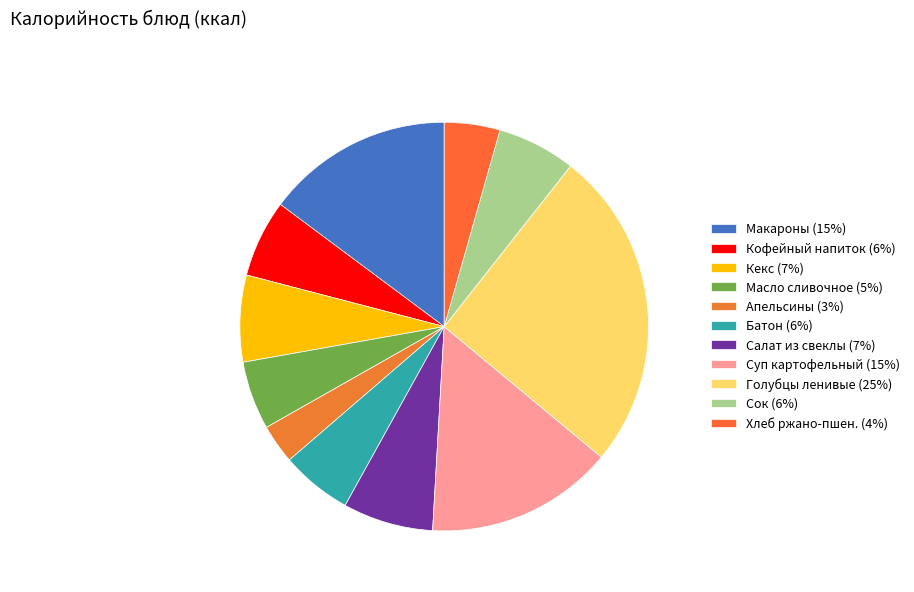

Which slice is the smallest?

Апельсины (3%)